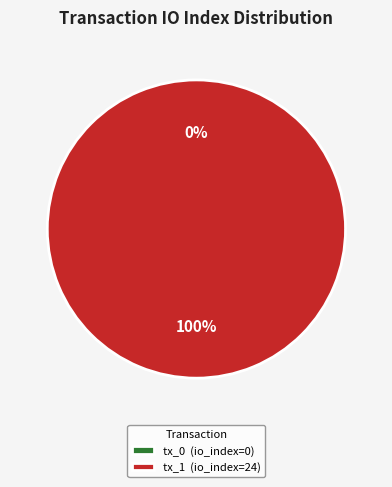

How many slices are in this pie chart?

2